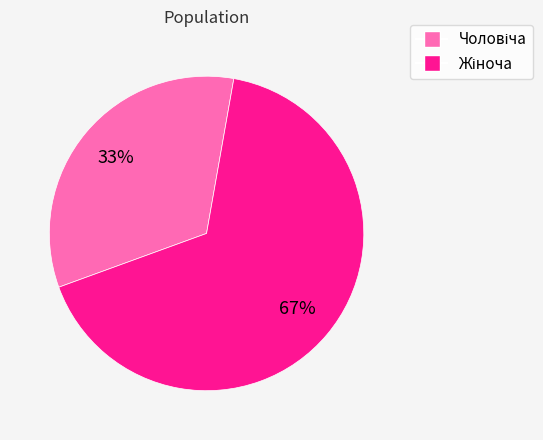

How many slices are in this pie chart?

2